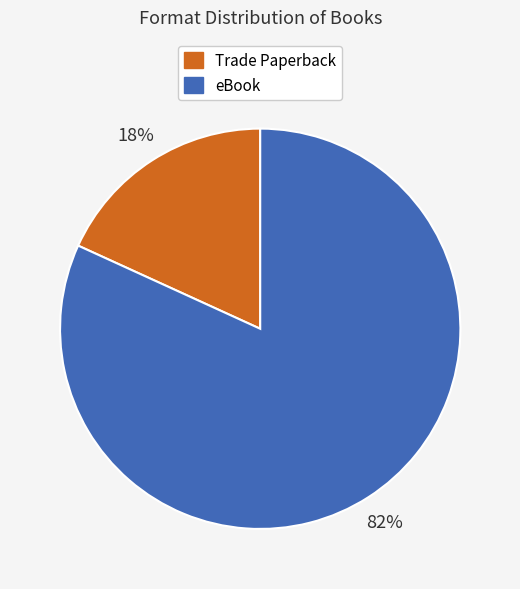

Do eBook and Trade Paperback together represent more than half of the pie?

Yes